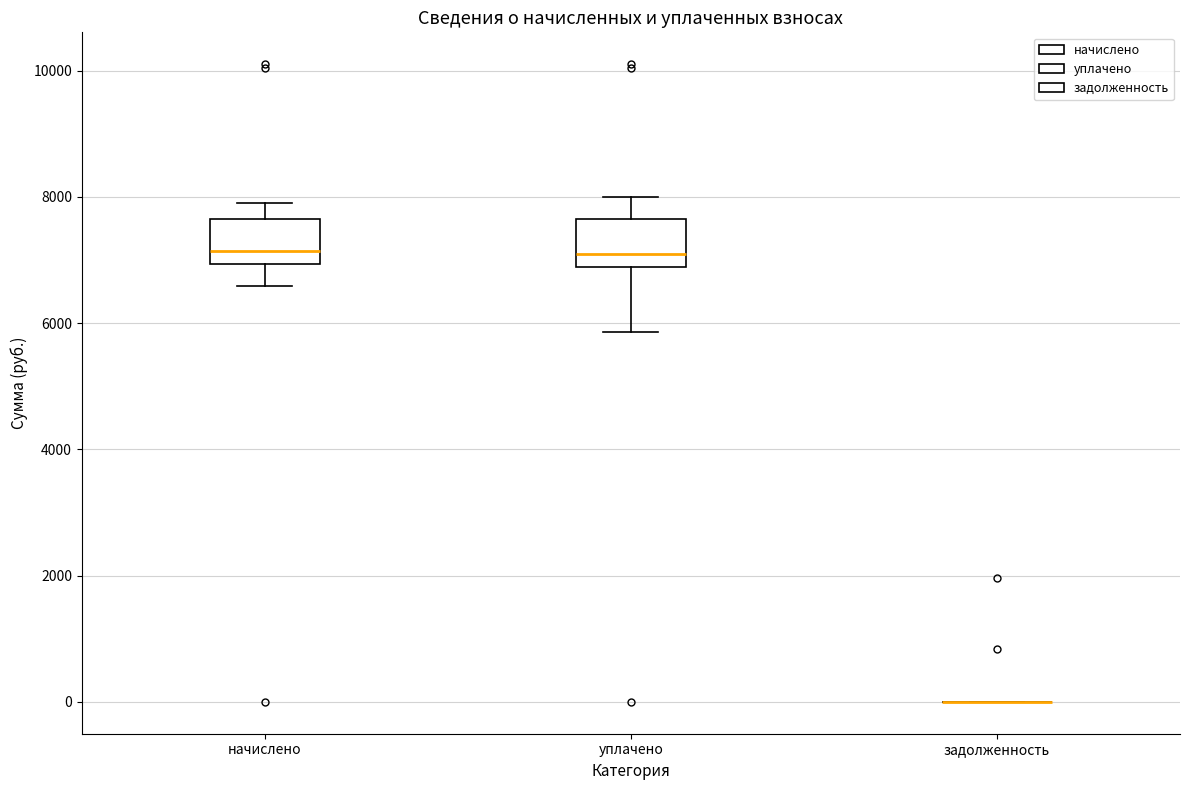

Reading left to right, read every box against the y-axis: the position of its median line, the range the box covers, and the ends of its whiskers. The values are not printed on the chart, so give them approximately, as read against the axis.

начислено: median 7200, box 7000 to 7600, whiskers 6600 to 7800
уплачено: median 7000, box 6800 to 7600, whiskers 5800 to 8000
задолженность: box collapsed to a line at 0, whiskers 0 to 0